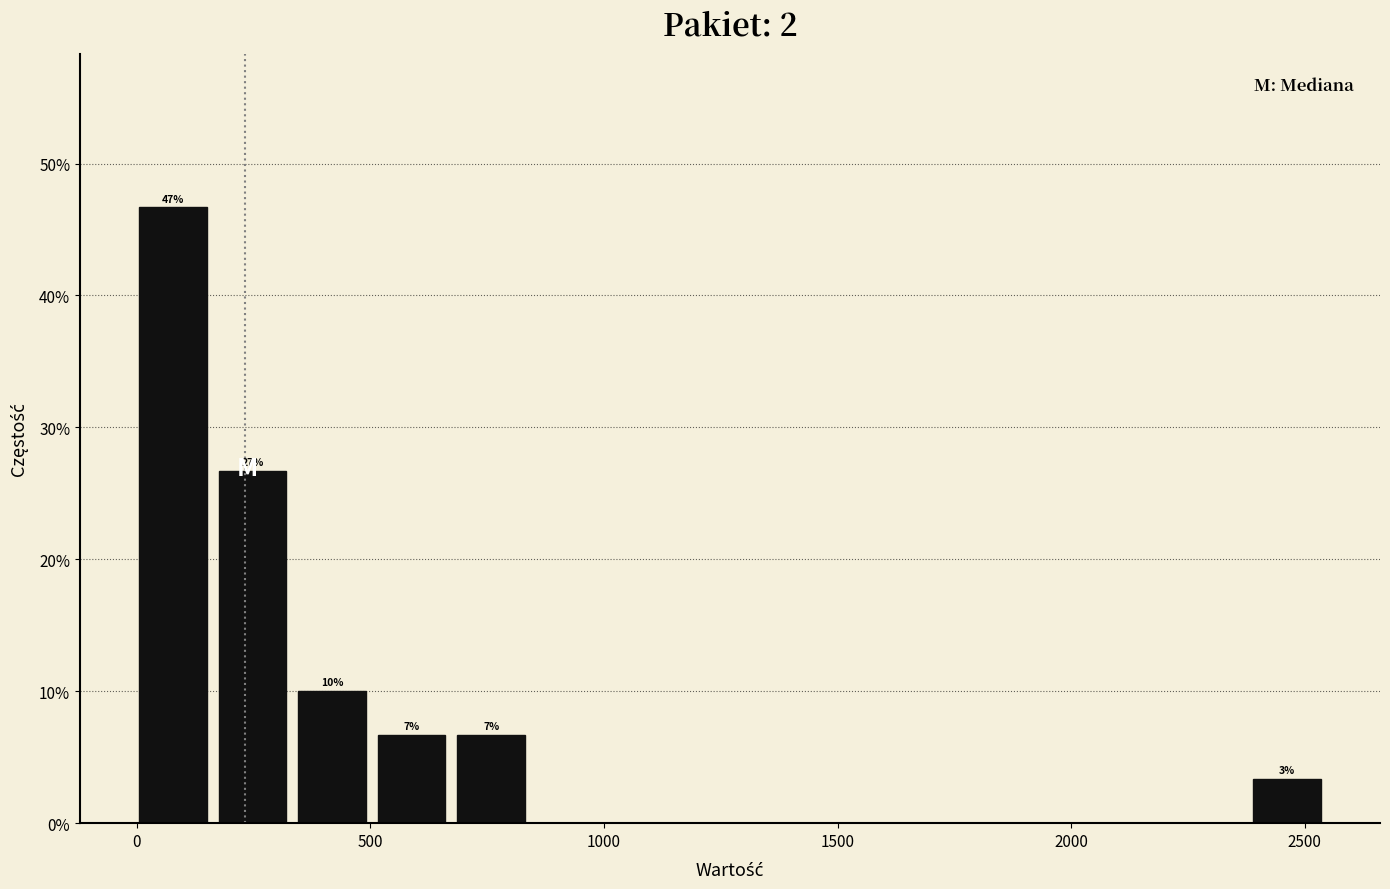

Read against the x-axis, roughly where is the centre of the tallest bar?

100